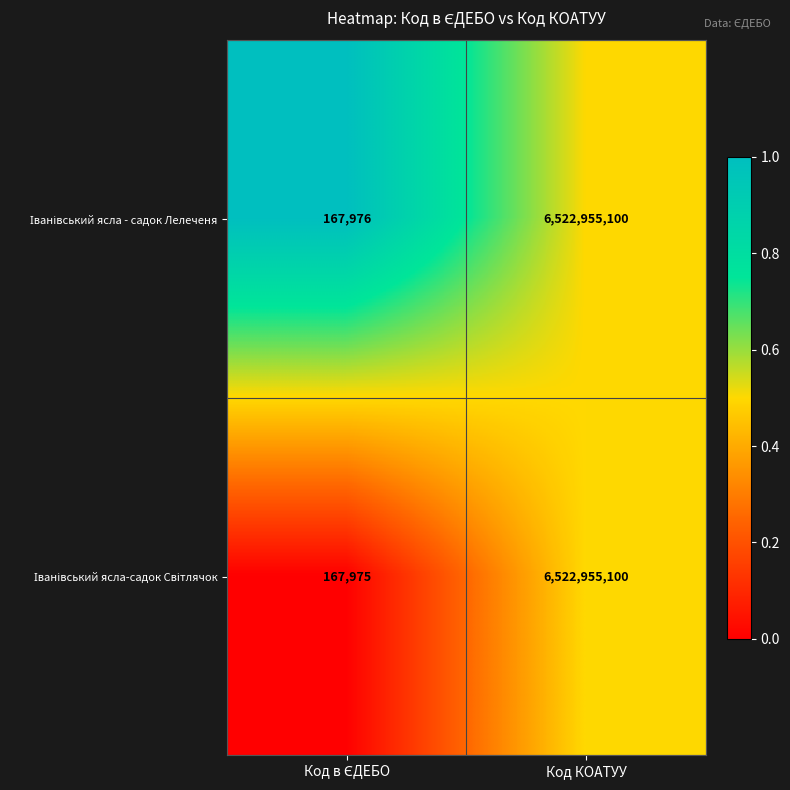

At which category is the sum across all series the highest?

Код КОАТУУ